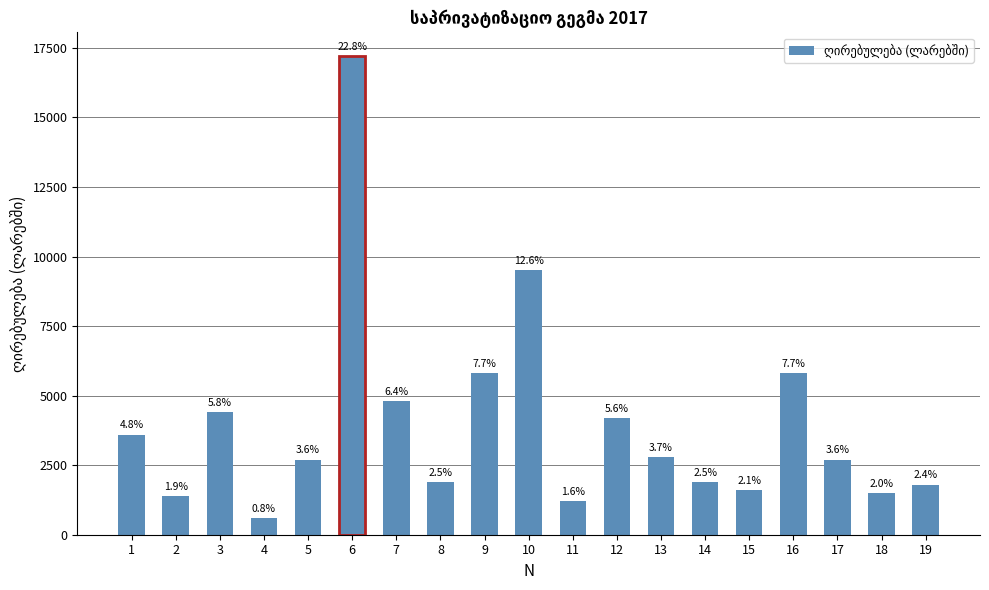

Does the chart contain any negative values?

No